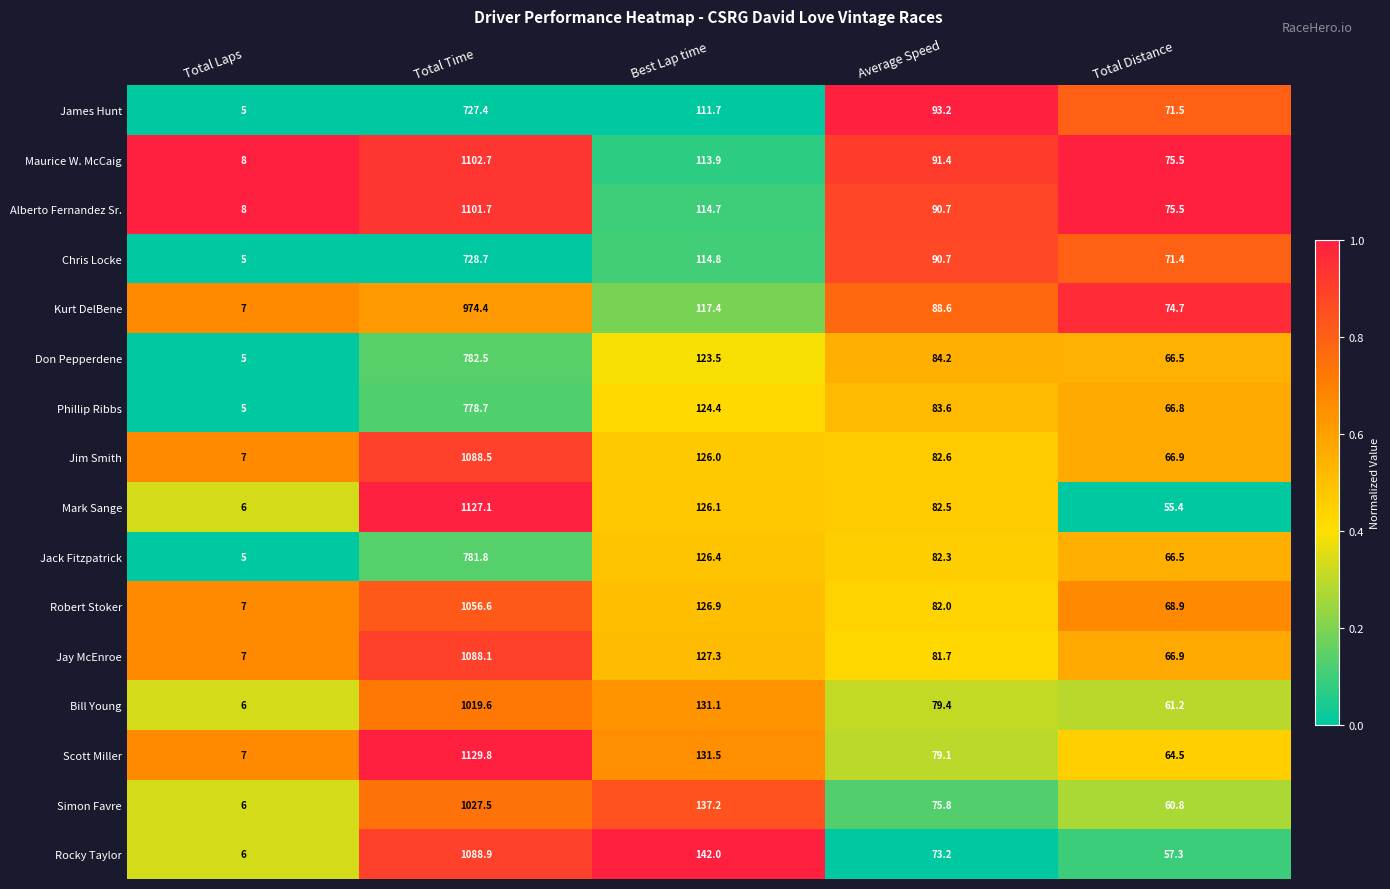

At which category is the sum across all series the highest?

Total Time